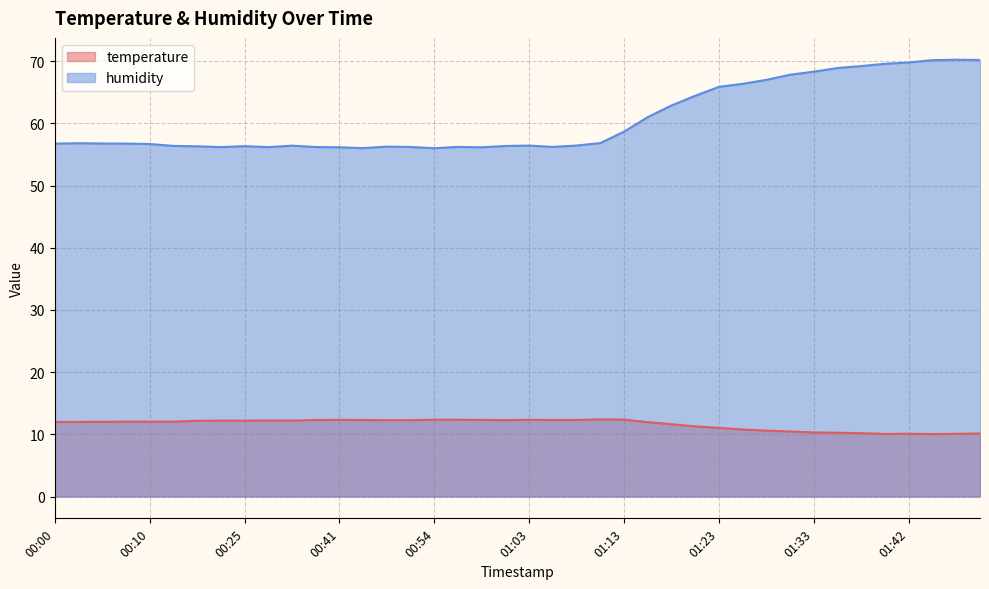

What is the smallest value displayed?

10.0